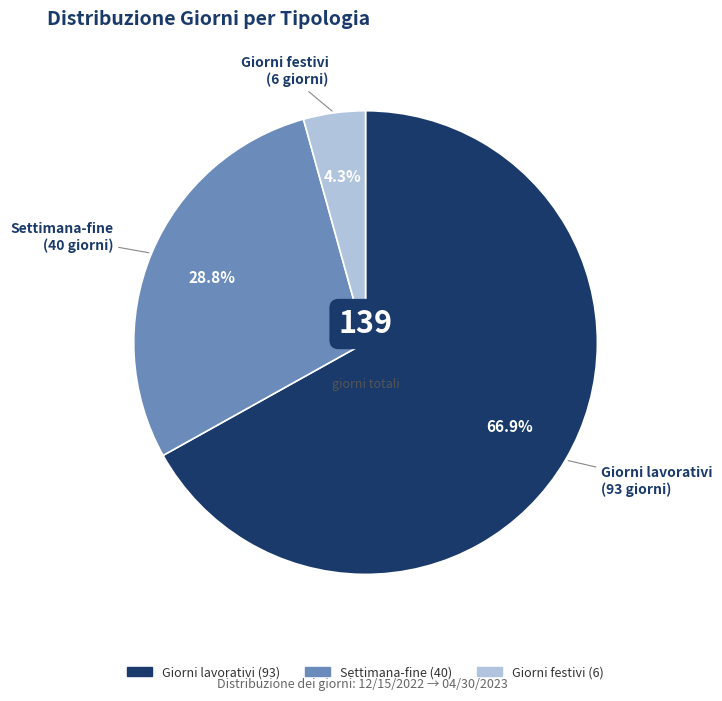

Is there a majority slice in this chart?

Yes